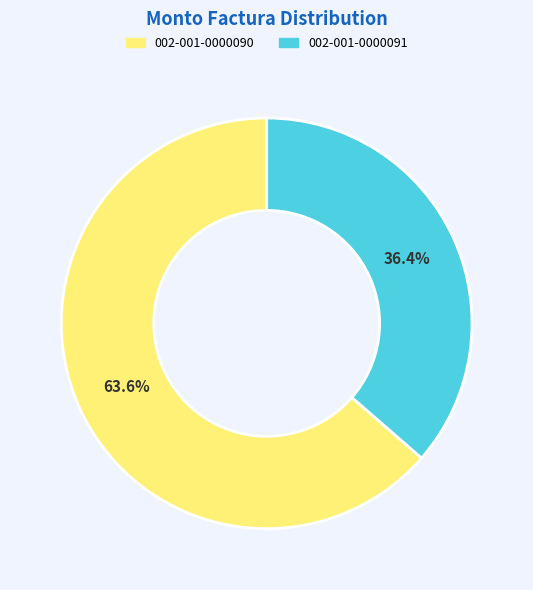

The 002-001-0000091 slice represents 36% of the pie. True or false?

True